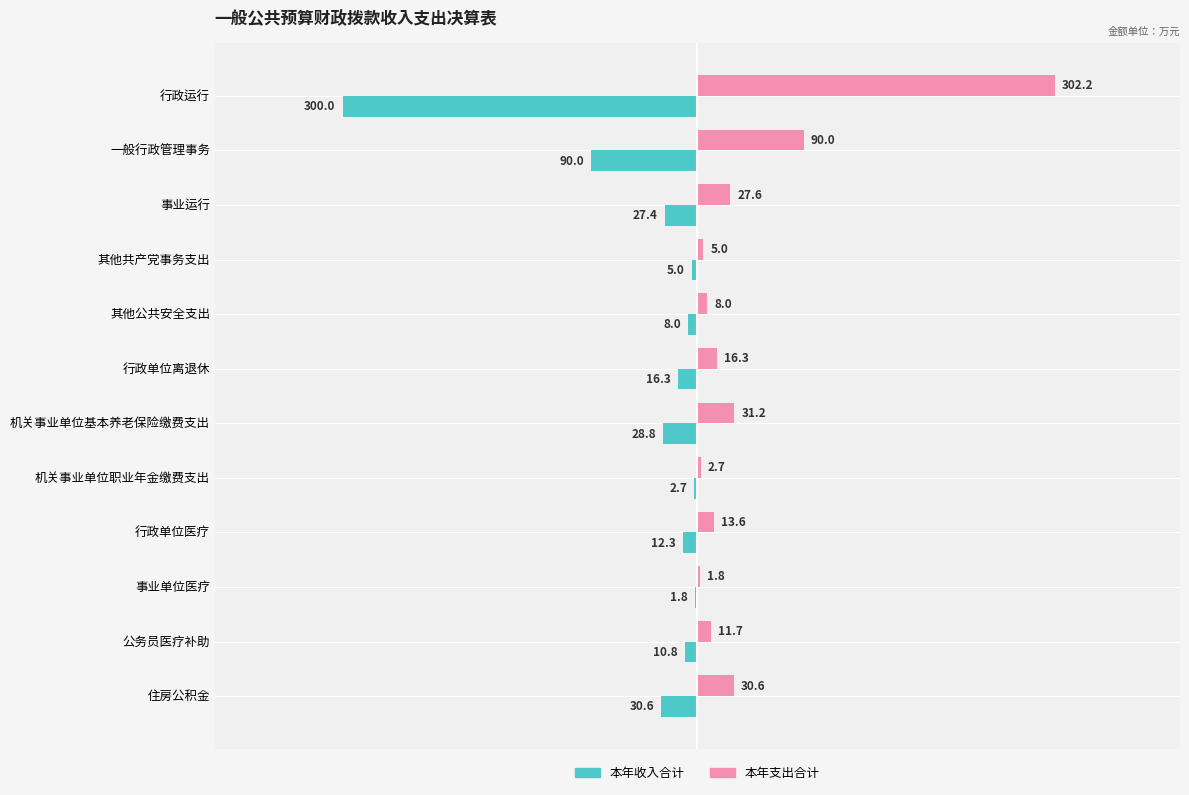

Between 行政单位离退休 and 机关事业单位基本养老保险缴费支出, which series saw the biggest shift?

本年支出合计